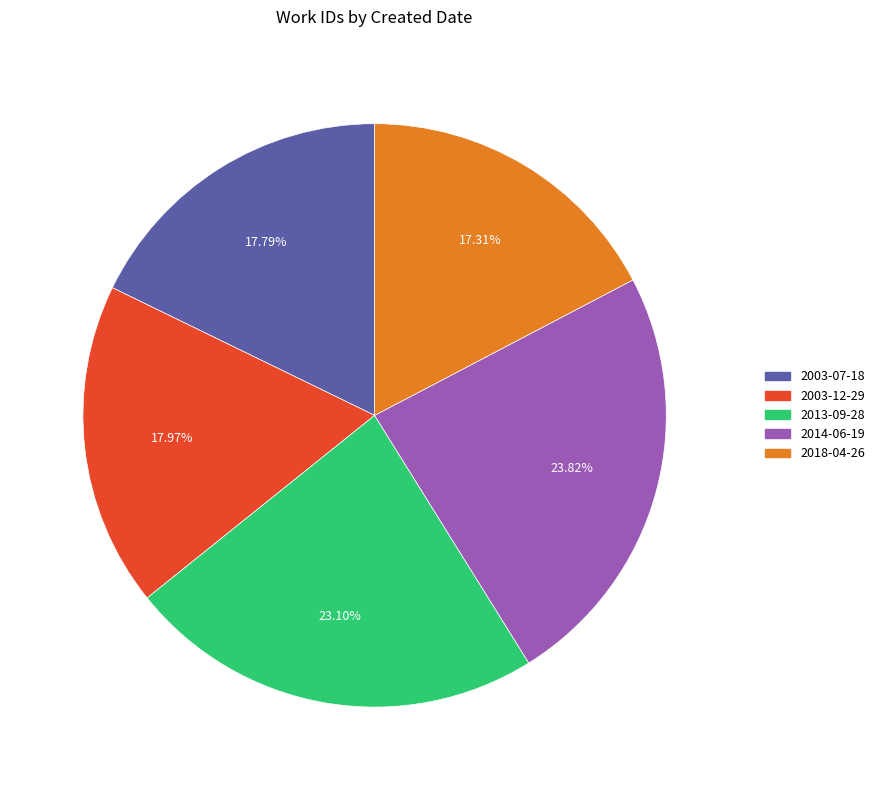

How many segments does this pie chart have?

5